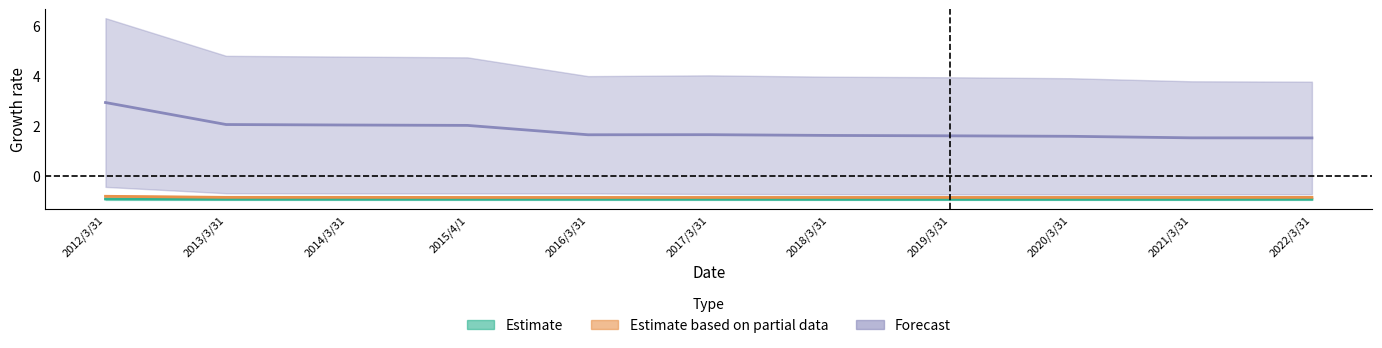

The value of Forecast (upper) at 2012/3/31 is 2.9. True or false?

True